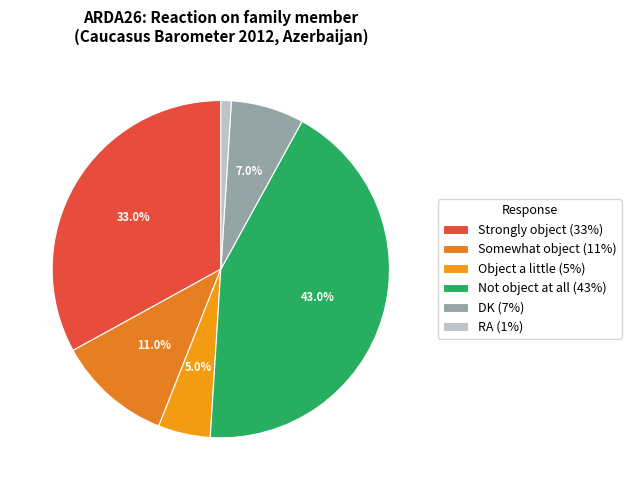

Which has a higher value, Somewhat object or Object a little?

Somewhat object